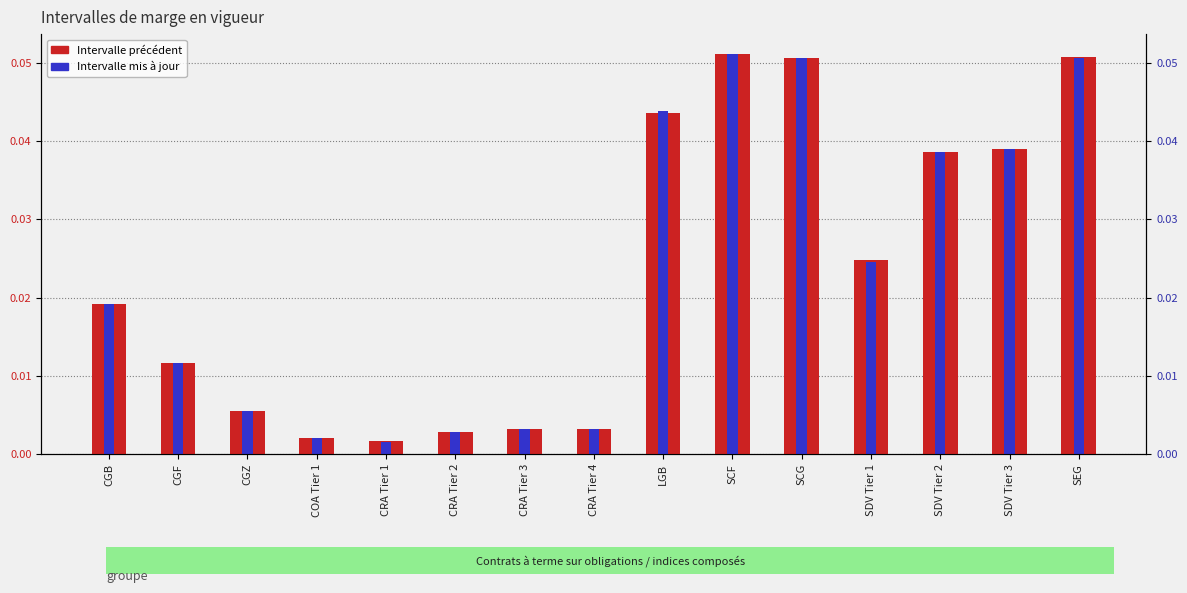

The Intervalle mis à jour series shows 0.0 at SEG. True or false?

False